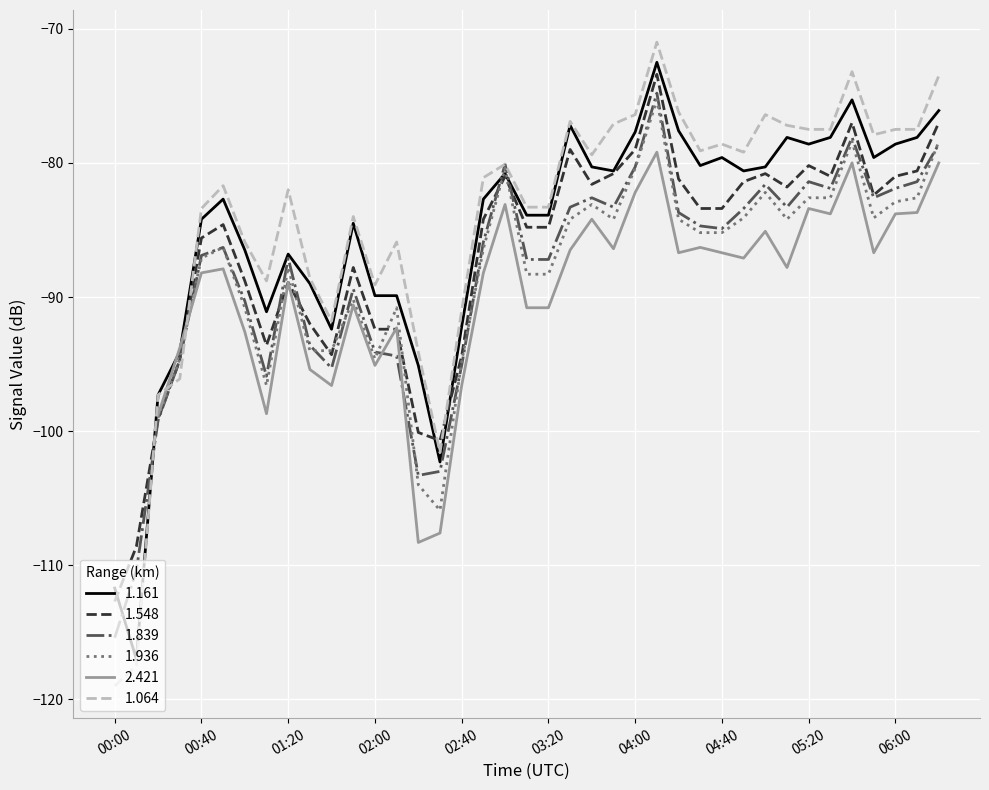

How many data points in 1.161 are less than -82?

20